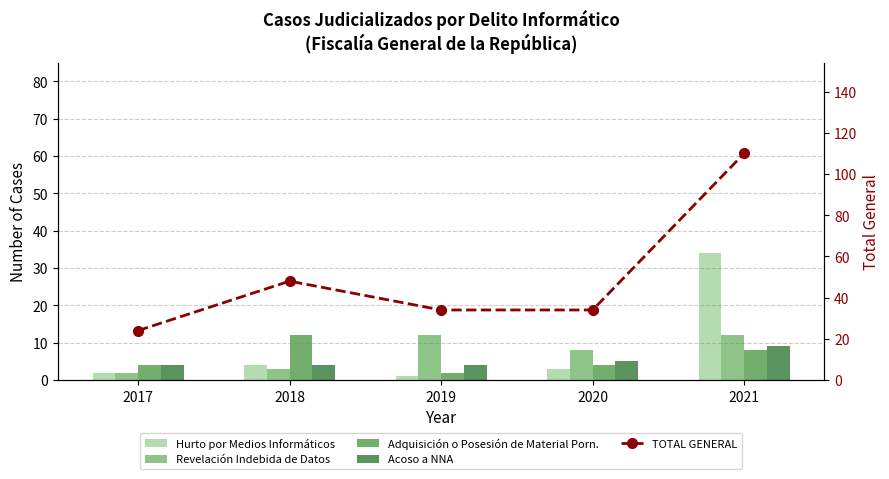

What is the average value of the Hurto por Medios Informáticos series?

9